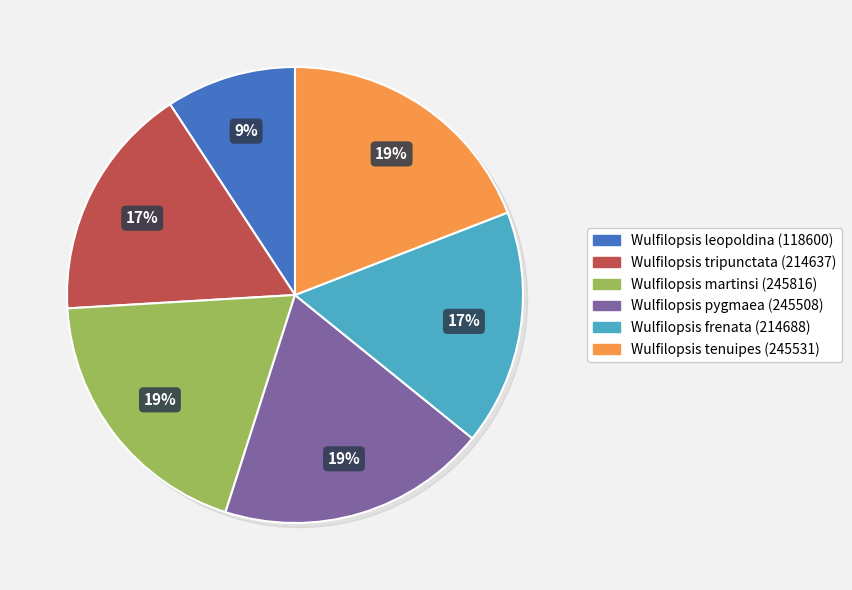

Which has a higher value, Wulfilopsis pygmaea or Wulfilopsis tripunctata?

Wulfilopsis pygmaea